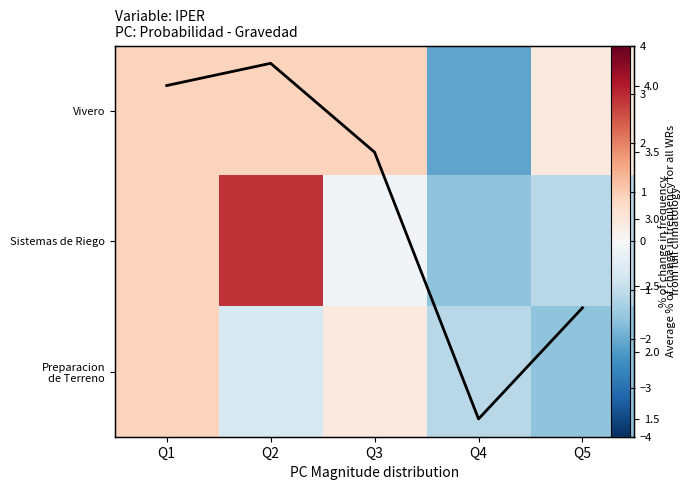

Is the value of Sistemas de Riego at Q4 greater than the value of Preparacion de Terreno at Q5?

No